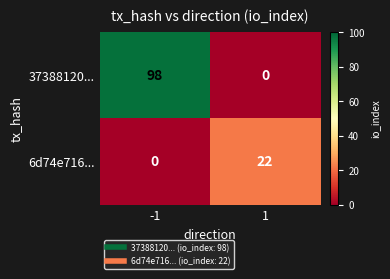

True or false: 37388120... has a value of 62 at 1.

False